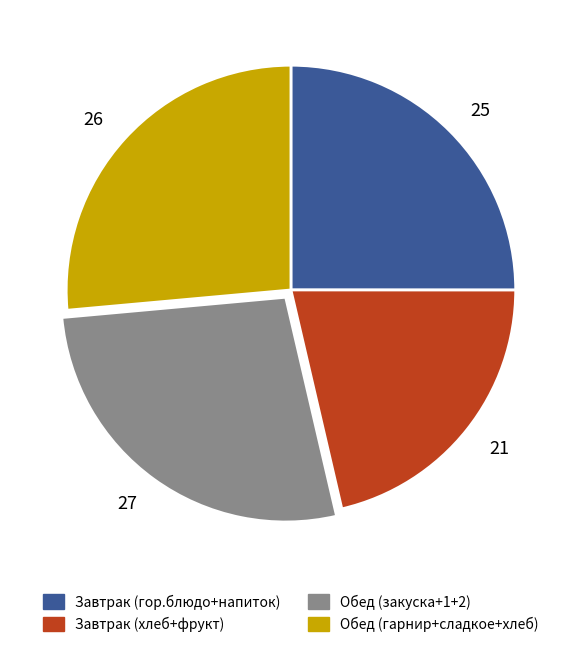

Rank the categories by value from highest to lowest.

27, 26, 25, 21